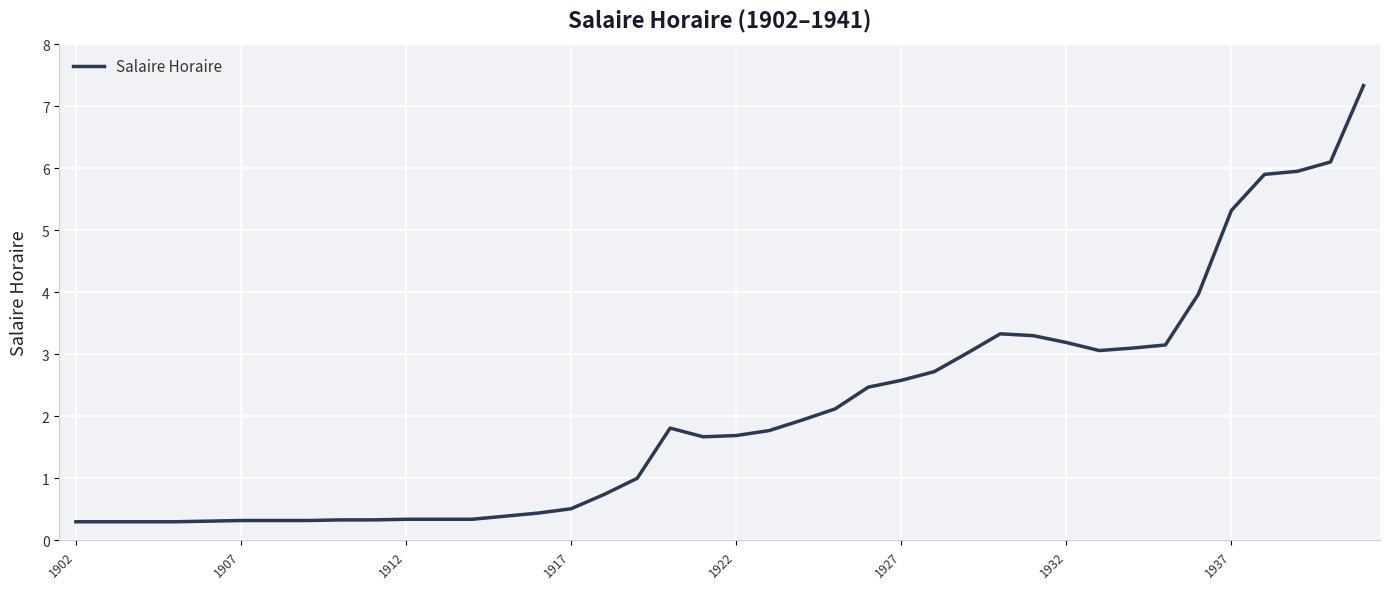

What is the difference between the maximum and minimum values?

7.0